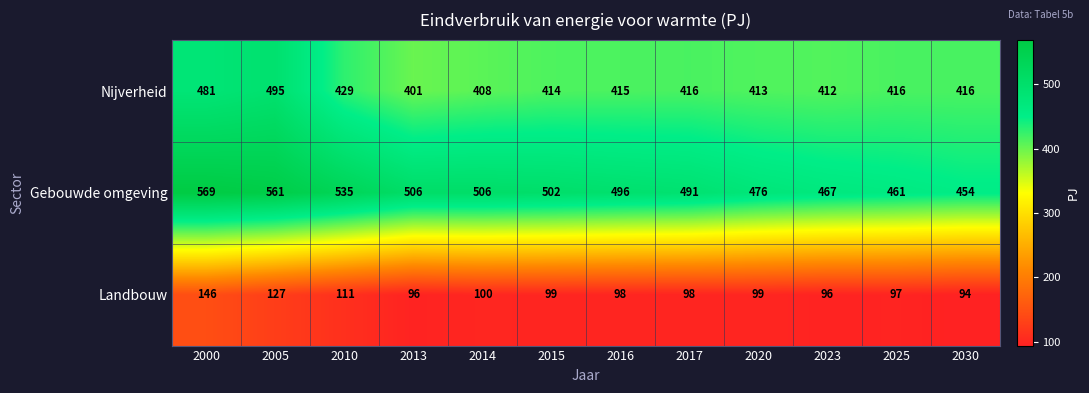

At which category is the sum across all series the highest?

2000